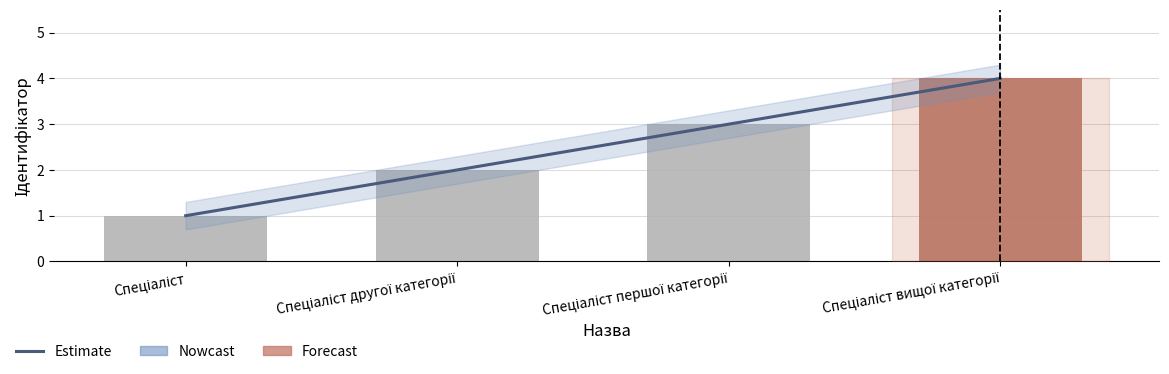

What is the difference between the maximum and second lowest values in the Ідентифікатор series?

2